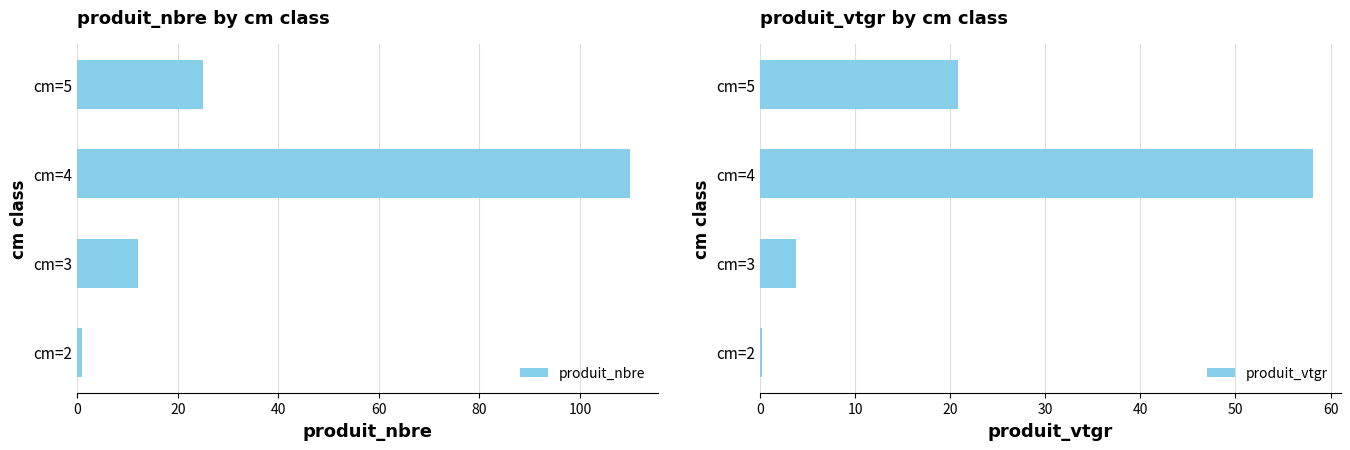

How many values in the produit_nbre series exceed 25?

1